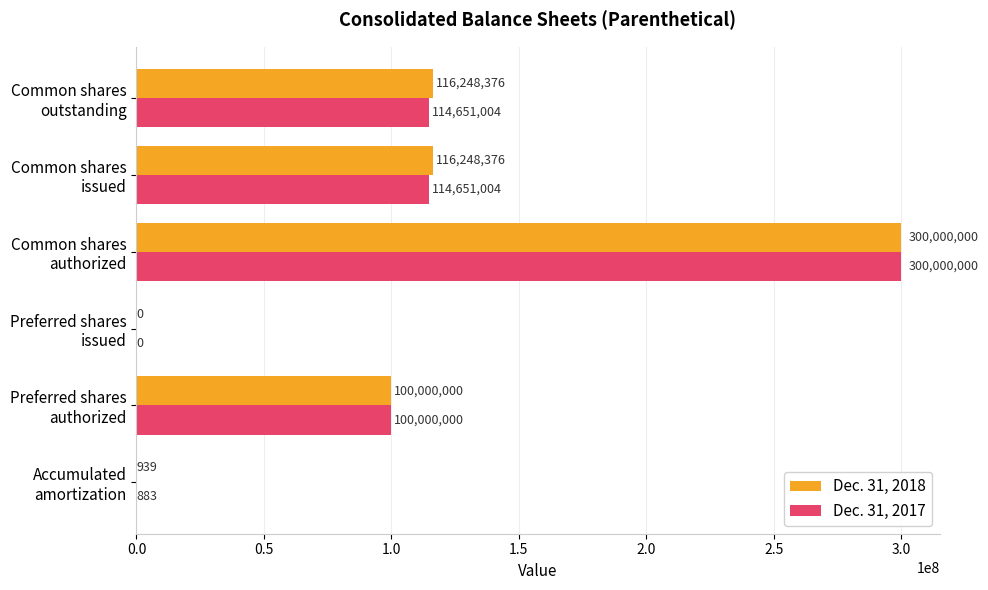

Which series has the largest total across all categories?

Dec. 31, 2018